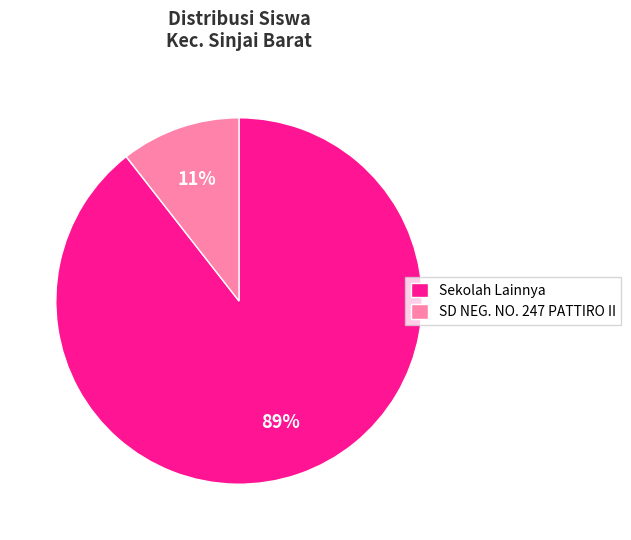

Which slice is the largest?

Sekolah Lainnya